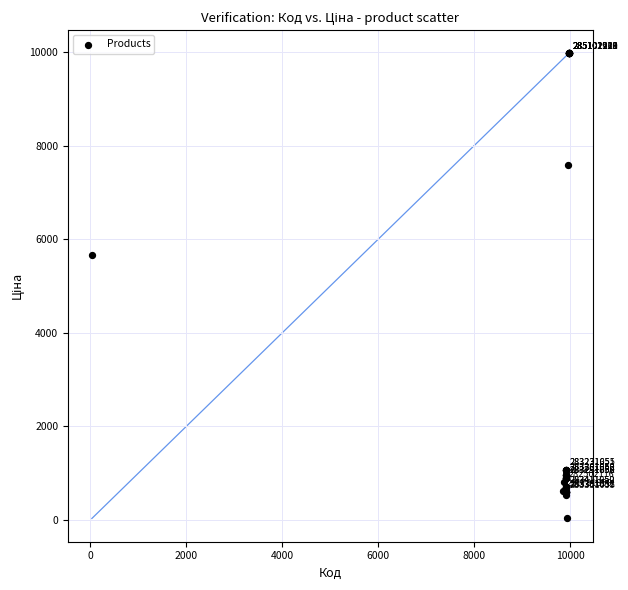

What Y value in the scatter plot is closest to 5003?

5673.8